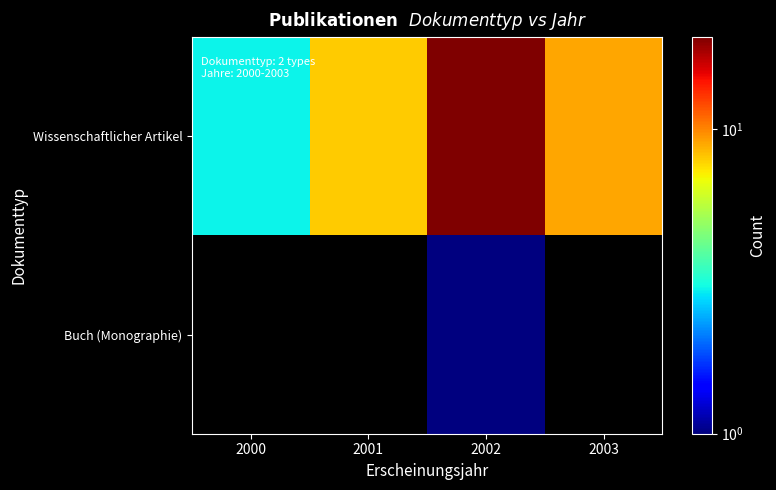

The value of Buch (Monographie) at 2002 is 0.2. True or false?

False